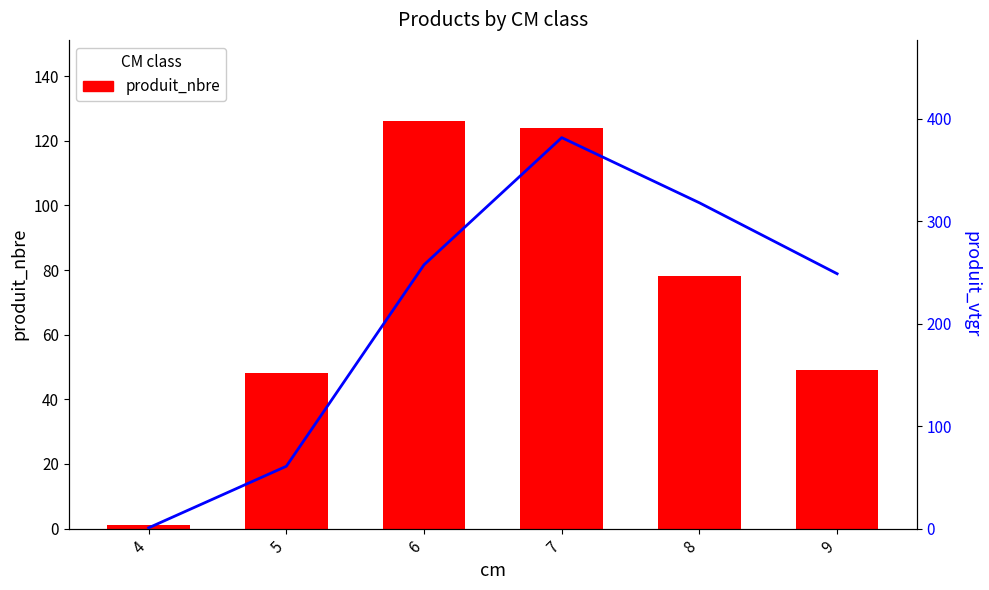

Does the chart contain any negative values?

No